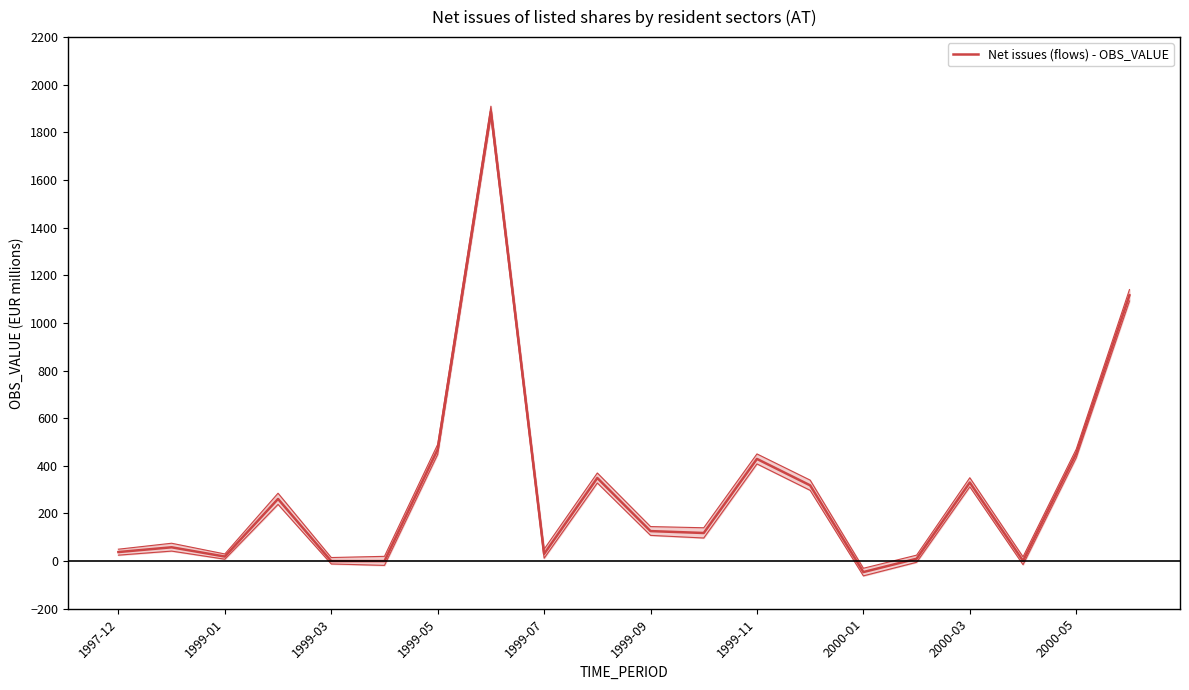

How many data points are above 126?

9